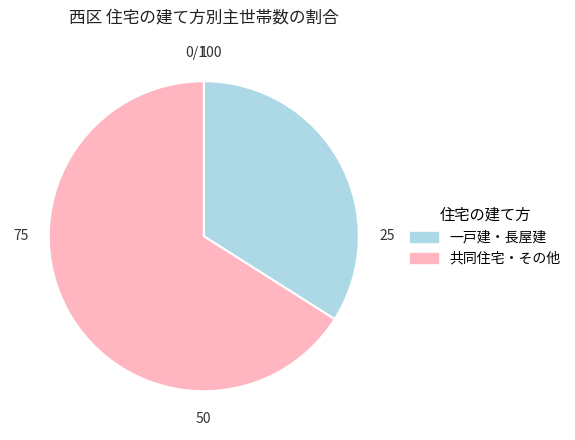

Rank the categories by value from lowest to highest.

一戸建・長屋建, 共同住宅・その他